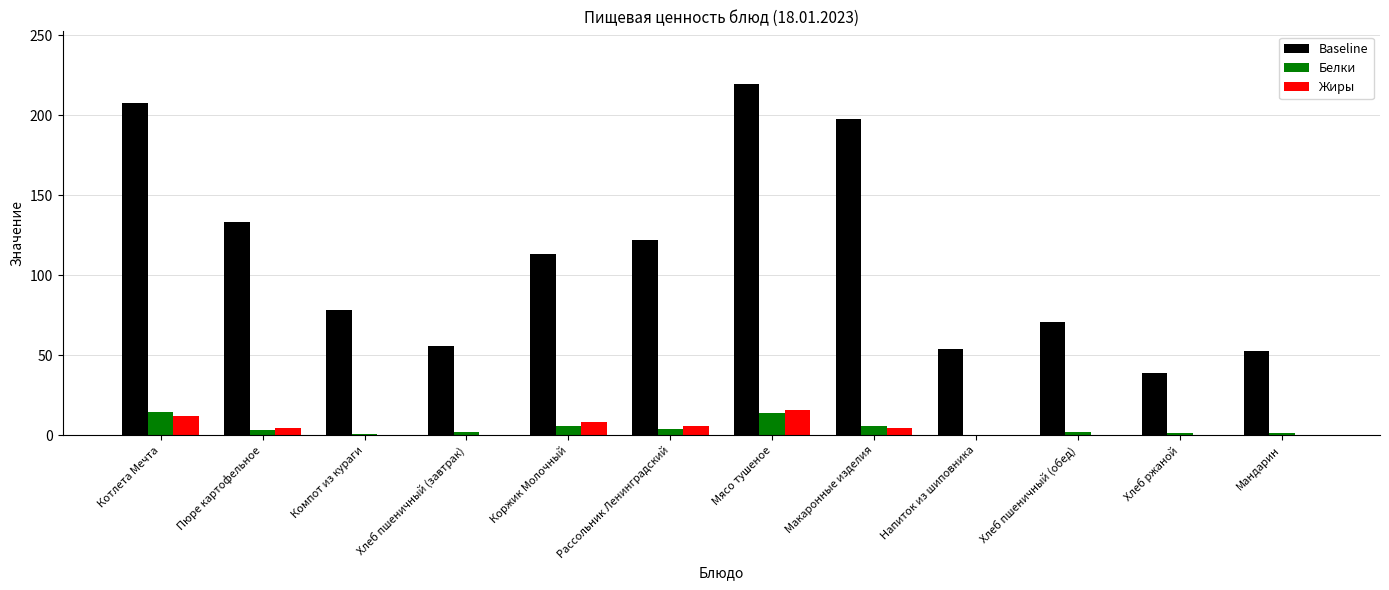

Which series has the largest total across all categories?

Baseline